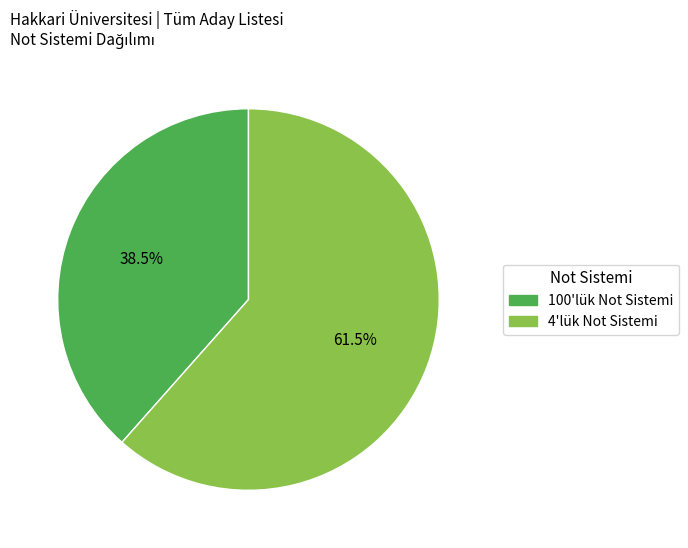

Rank the categories by value from highest to lowest.

4'lük Not Sistemi, 100'lük Not Sistemi